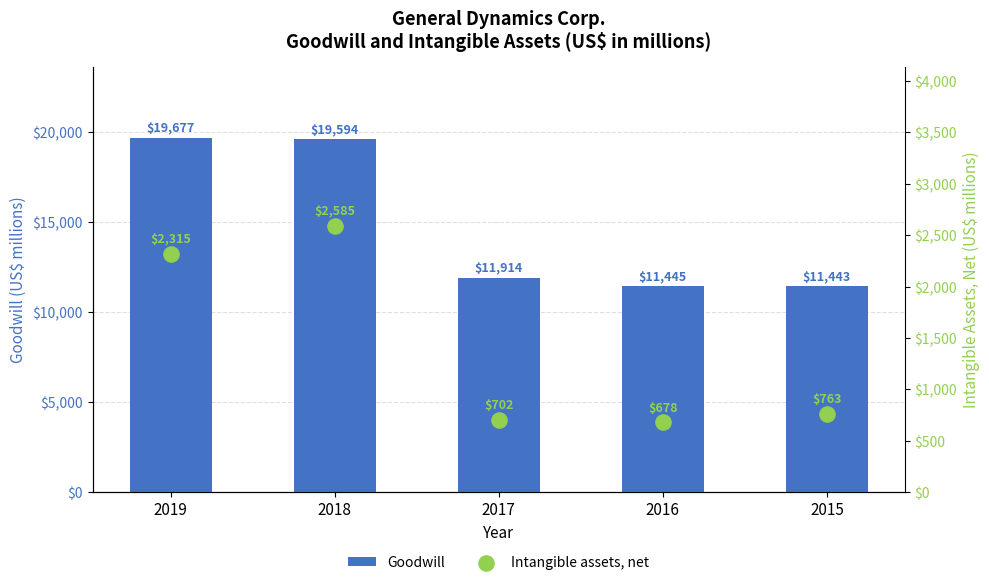

Which series has the widest spread of Y values?

Goodwill